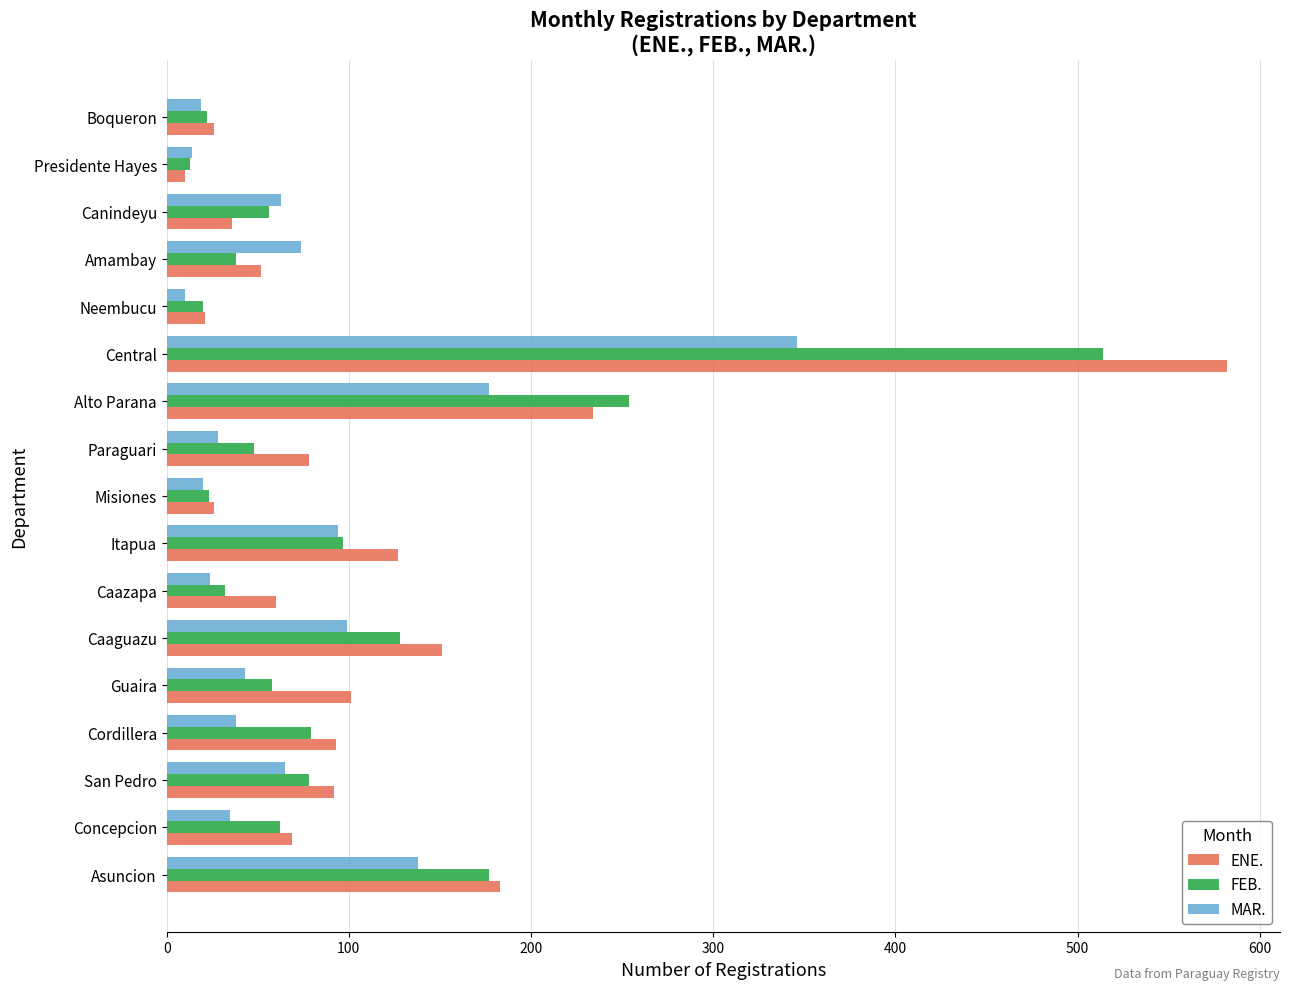

At which category is the sum across all series the highest?

Central